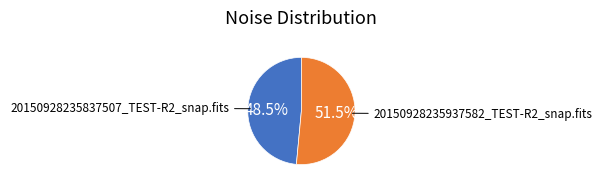

Is there a majority slice in this chart?

Yes